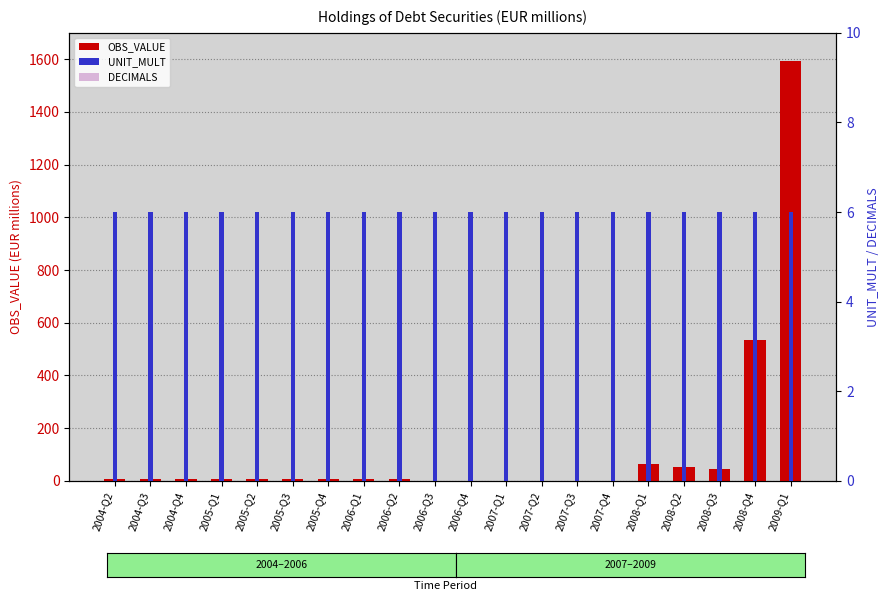

What is the label of the 10th bar from the left?

2006-Q3